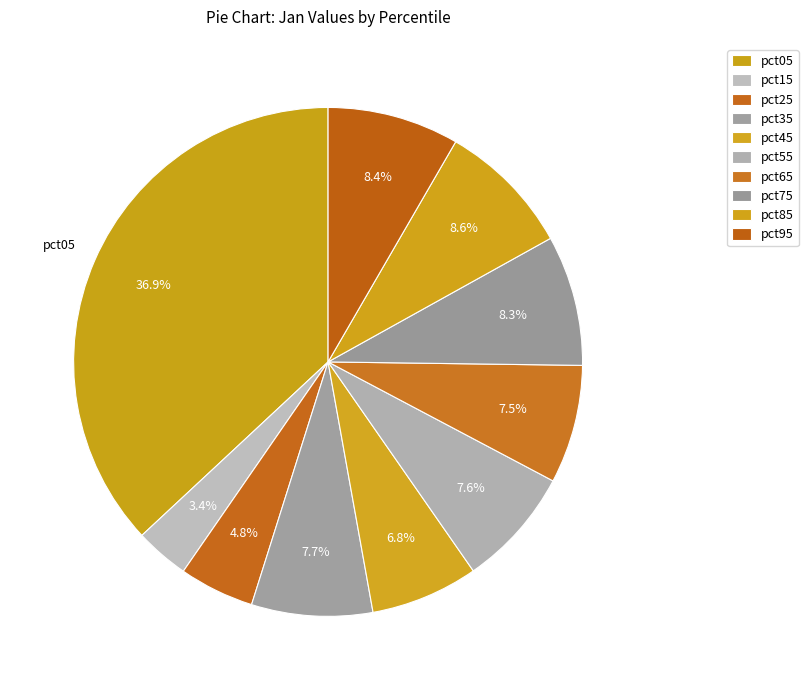

Does pct45 represent more than half of the total?

No